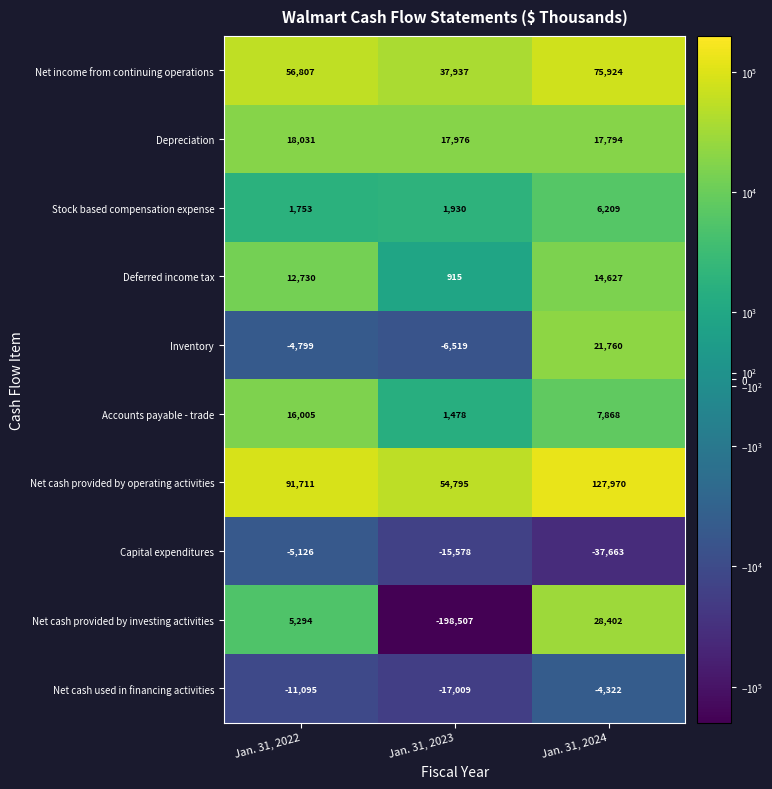

What value does the Accounts payable - trade series have at Jan. 31, 2022, to the nearest 50?

16000